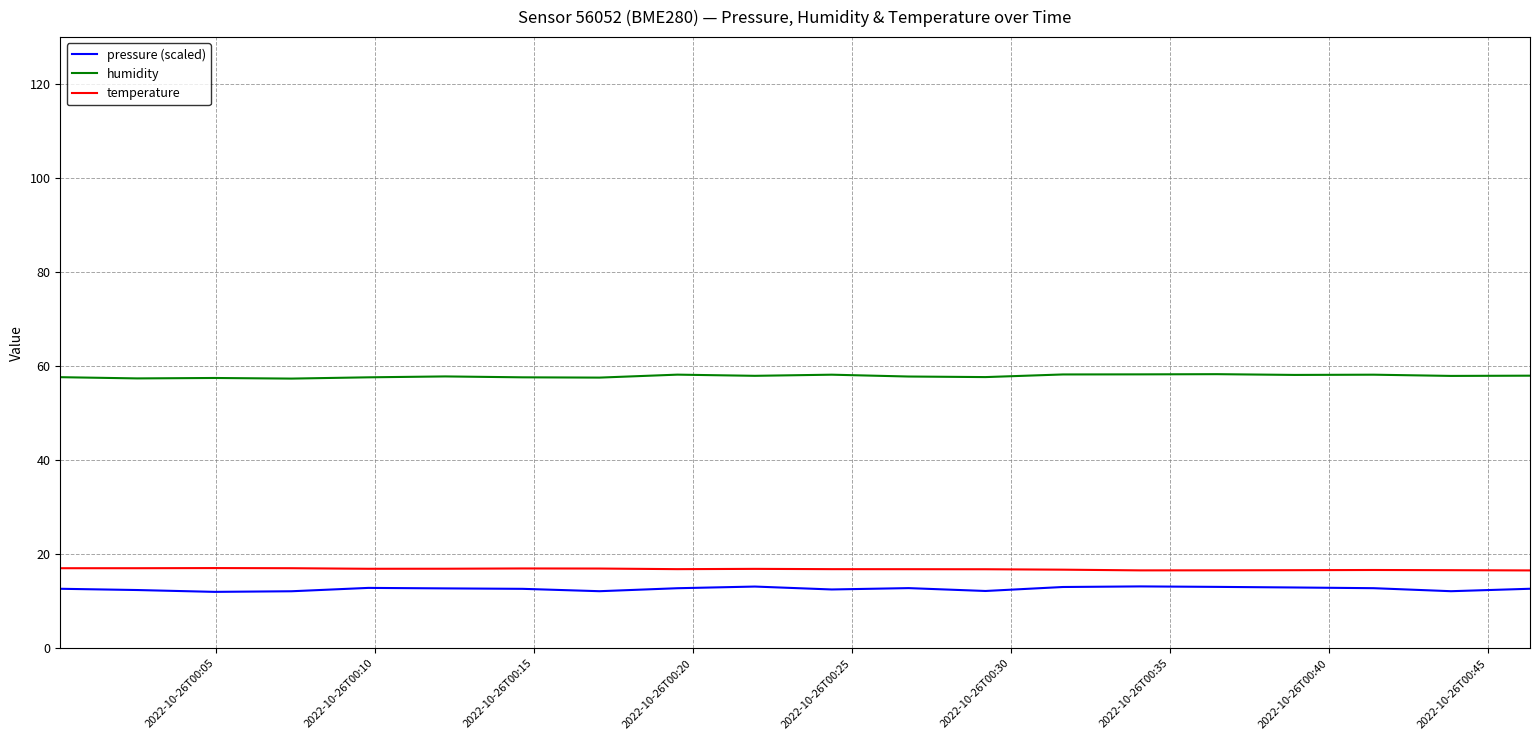

Which series has the largest range (max minus min)?

pressure (scaled)